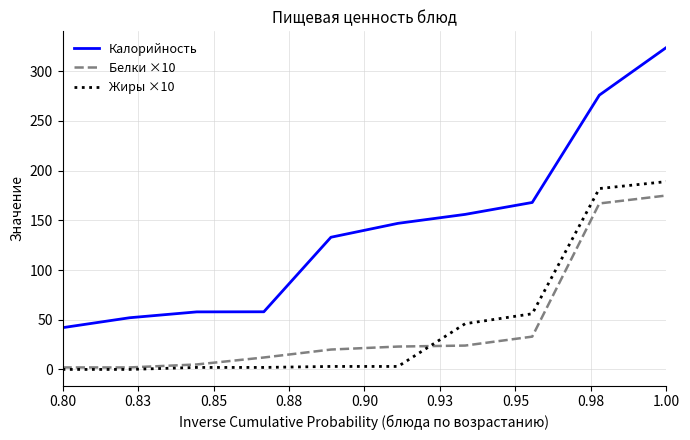

True or false: Белки ×10 and Калорийность cross at least once.

False